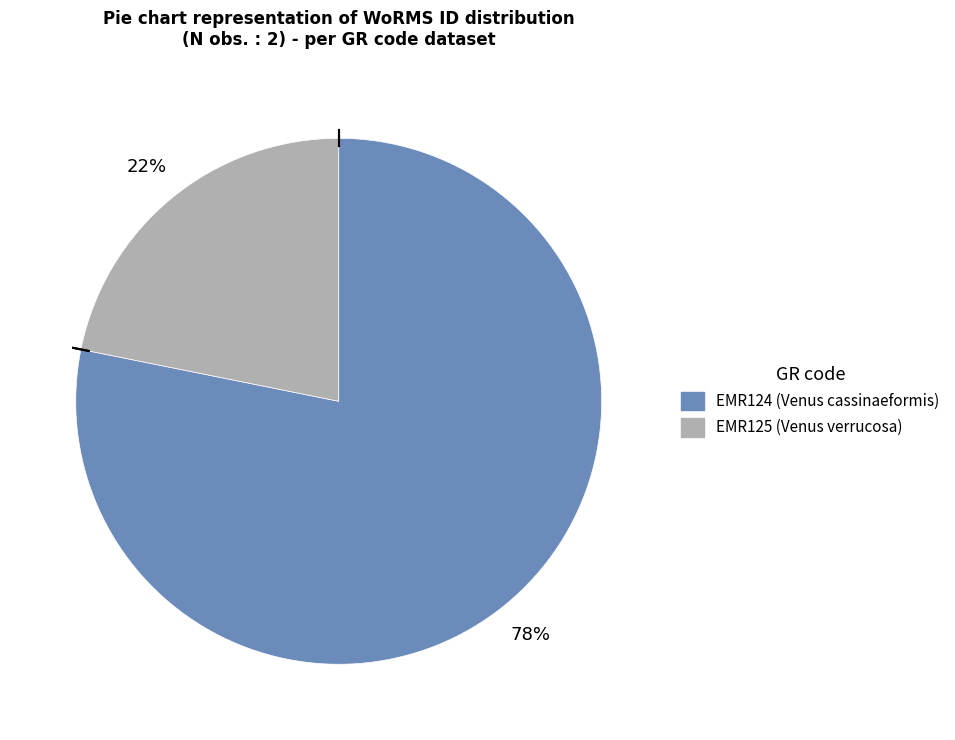

To the nearest percent, what percentage of the pie is EMR124?

78%